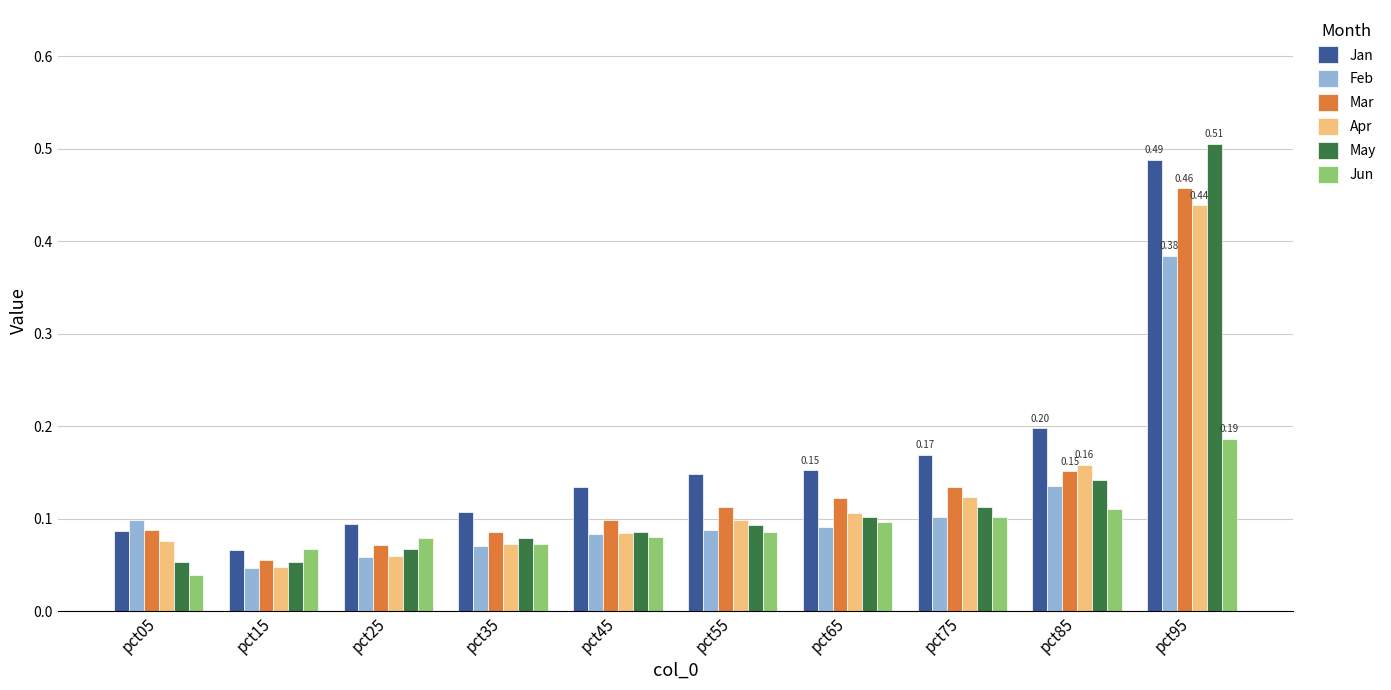

Is it true that Jan equals 0.2 at pct45?

False